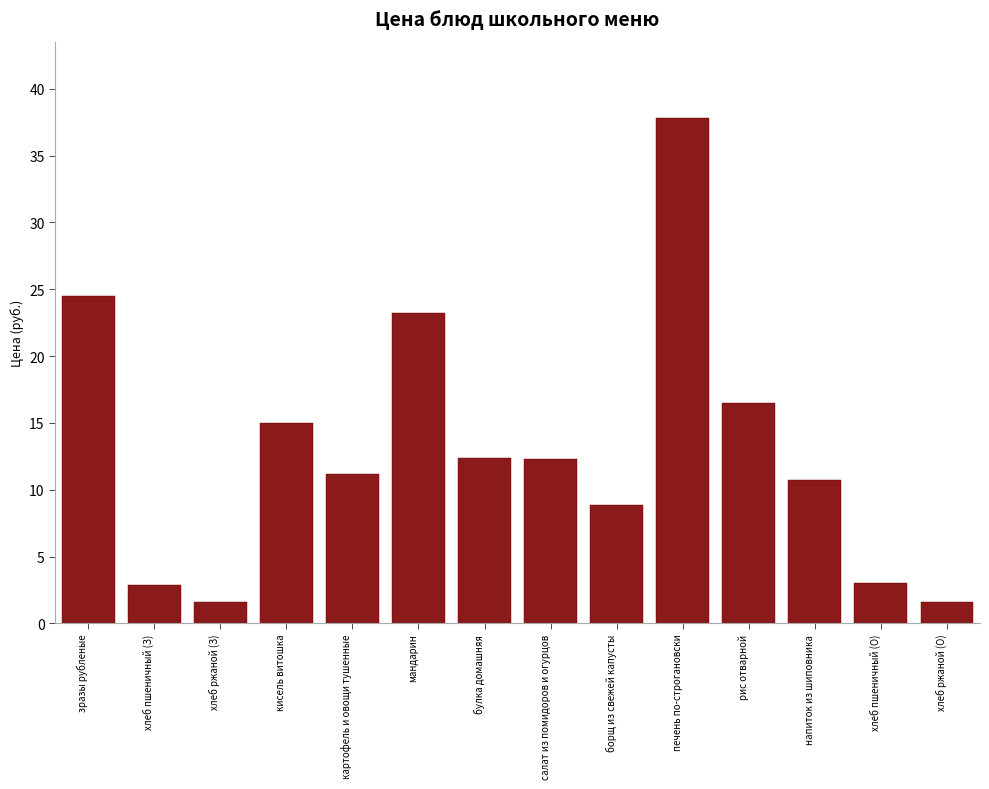

What is the approximate value at рис отварной?

16.5